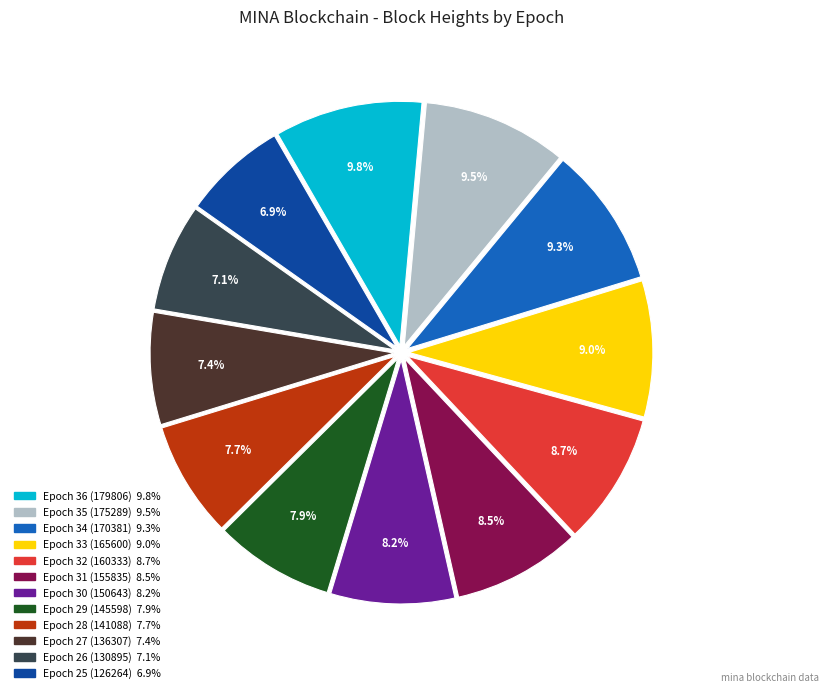

To the nearest percent, what percentage of the pie is Epoch 33 (165600)?

9%